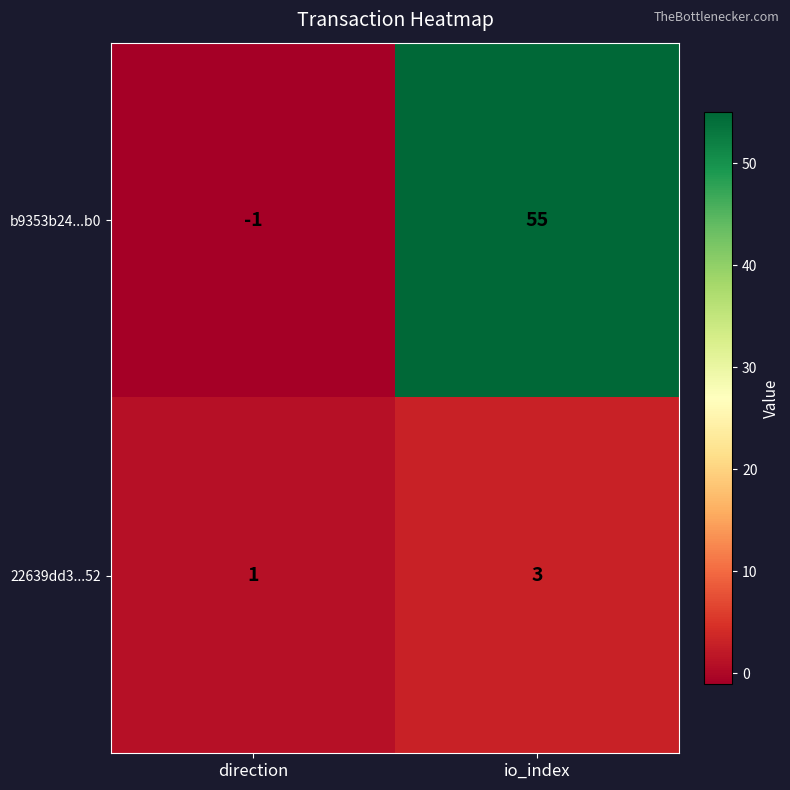

The value of b9353b24...b0 at io_index is 55. True or false?

True